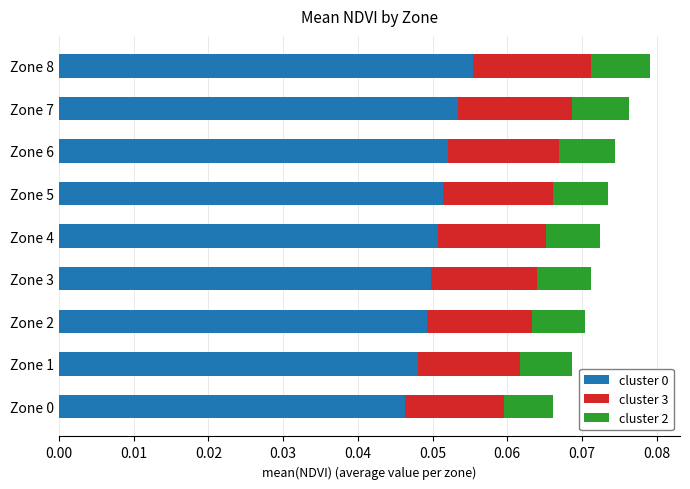

At which label does cluster 0 reach its peak?

Zone 8